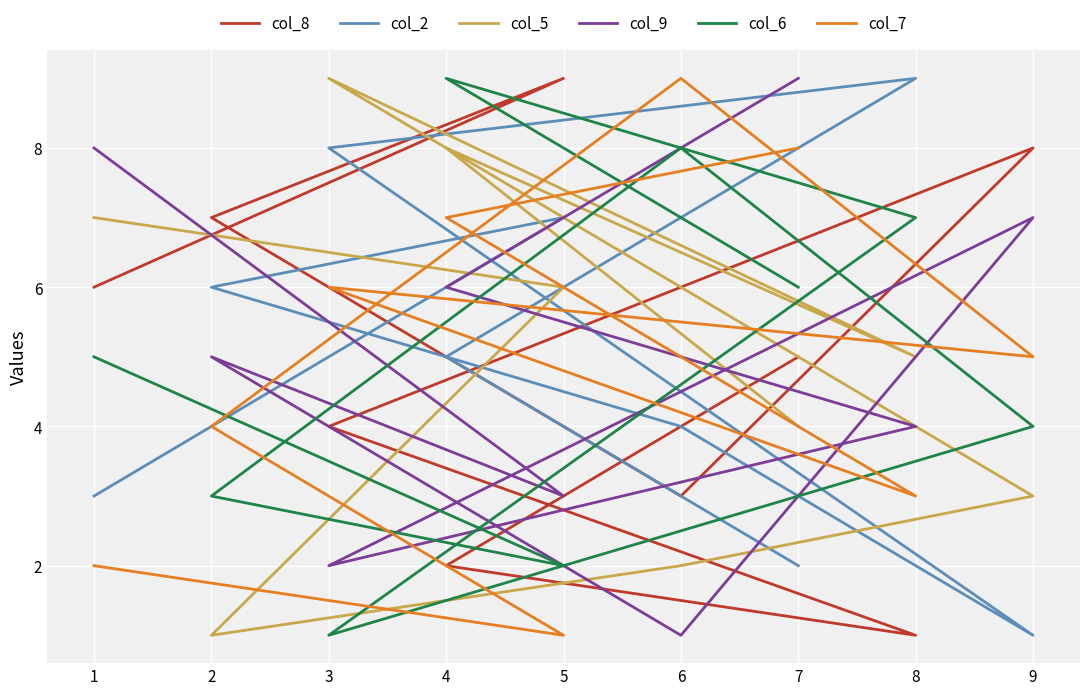

Which series has the widest spread of values?

col_8